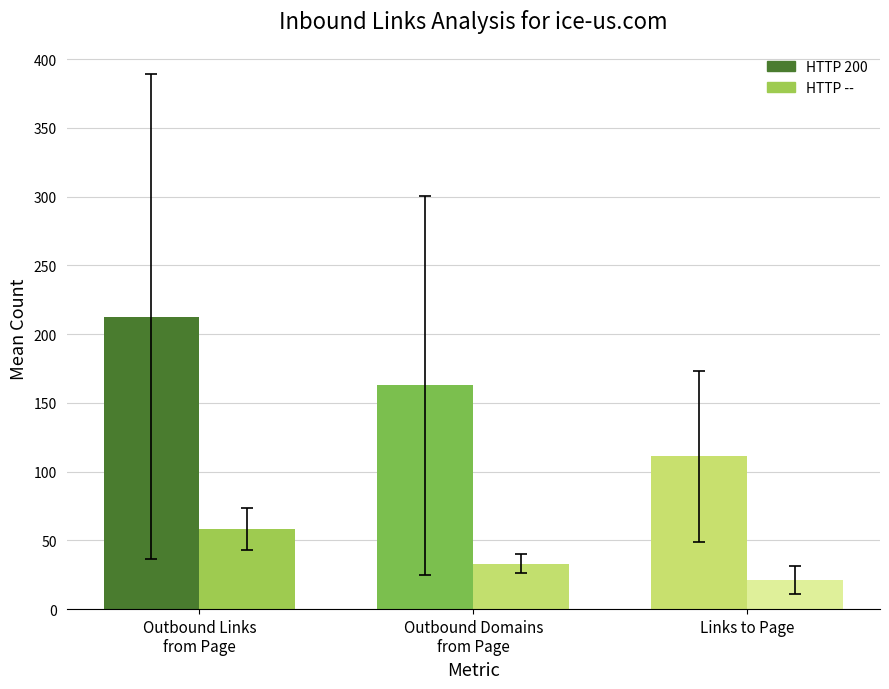

Reading left to right, list all the values displayed in this chart.

HTTP 200: 212.8	162.9	111.1
HTTP --: 58.4	32.9	21.5